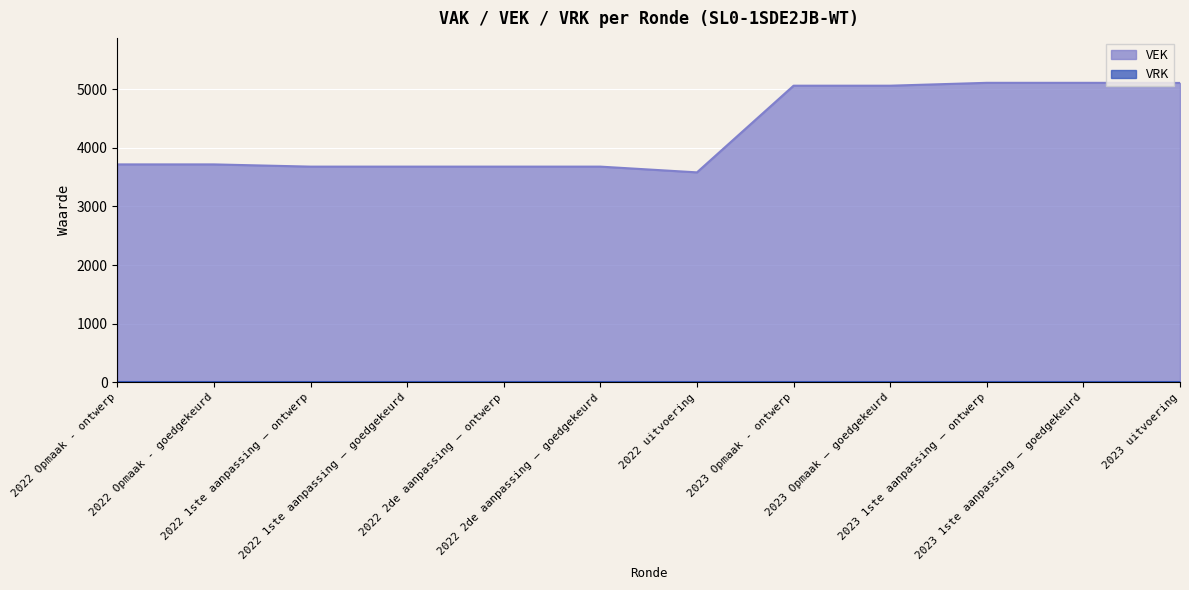

What is the average value?

4264